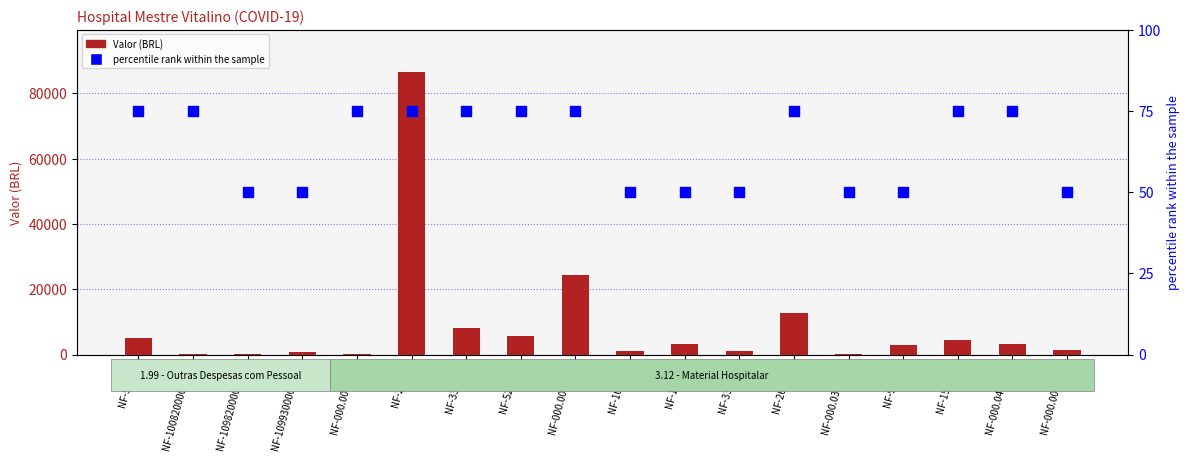

What is the total value across all series at NF-1099300008717?

687.0